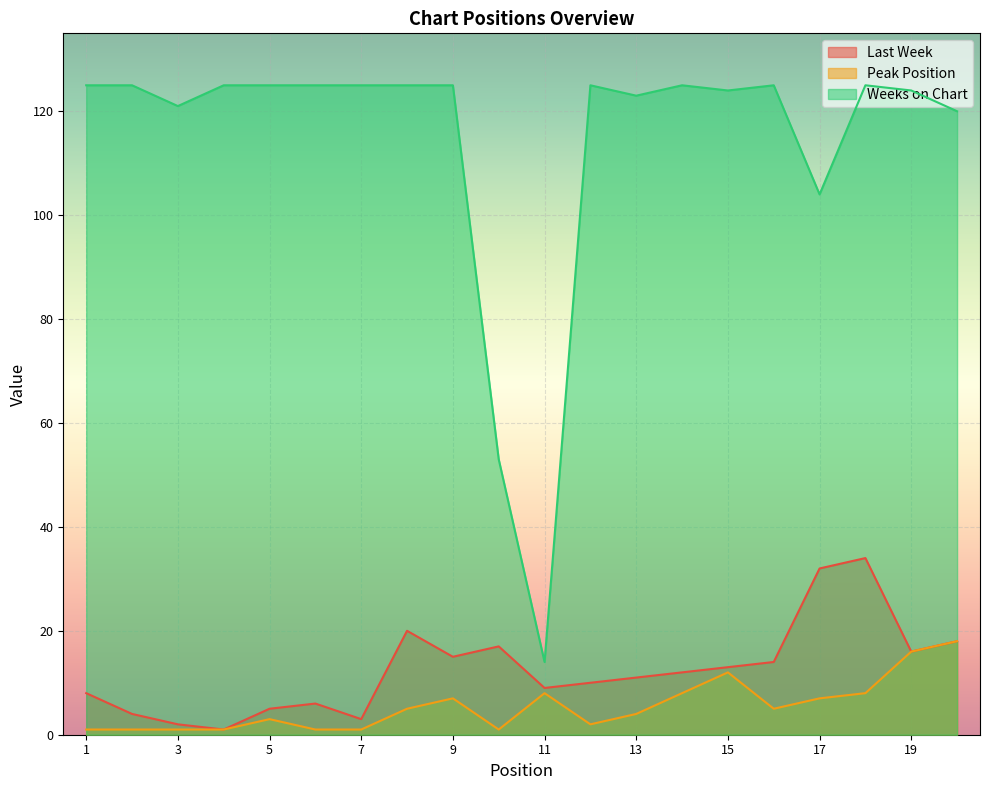

How many values in the Weeks on Chart series are below 125?

8